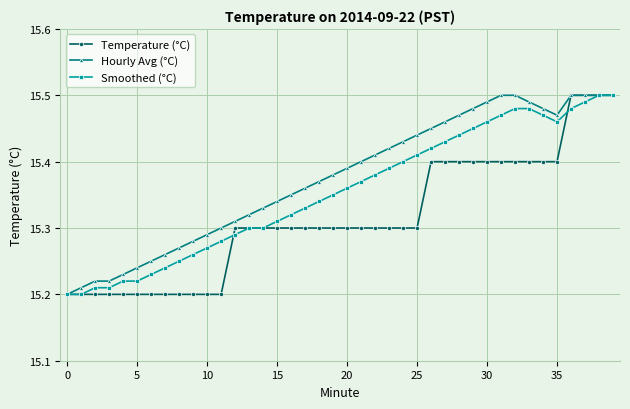

Which series has the largest total across all categories?

Hourly Avg (°C)